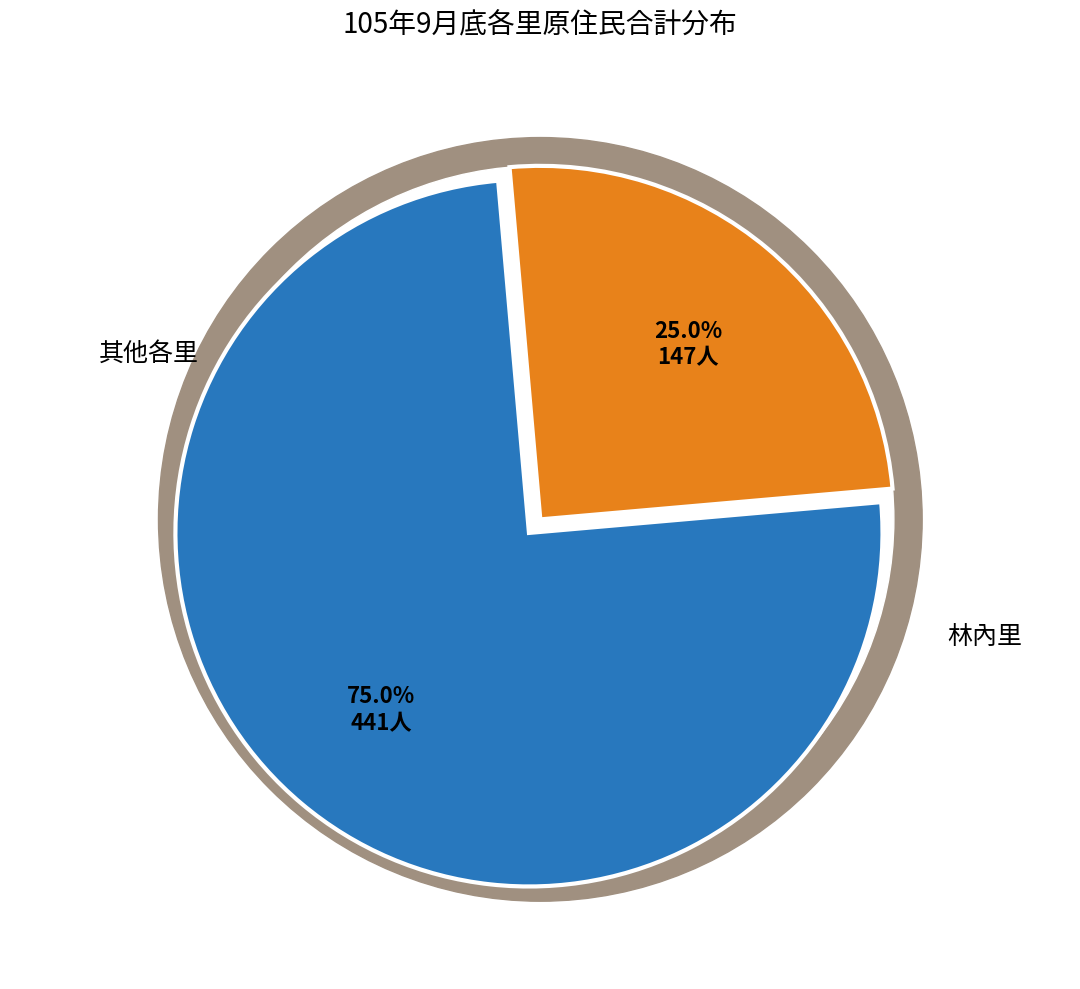

Does 港埔里 represent more than half of the total?

No